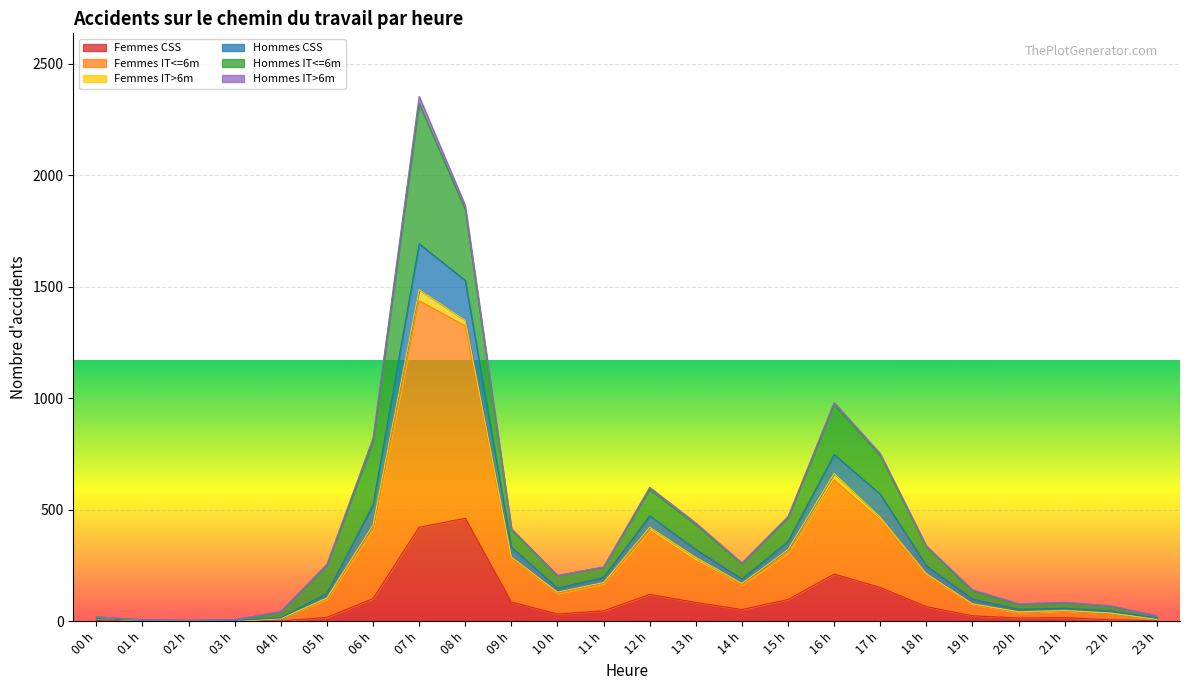

True or false: Hommes CSS and Femmes CSS intersect in this chart.

False